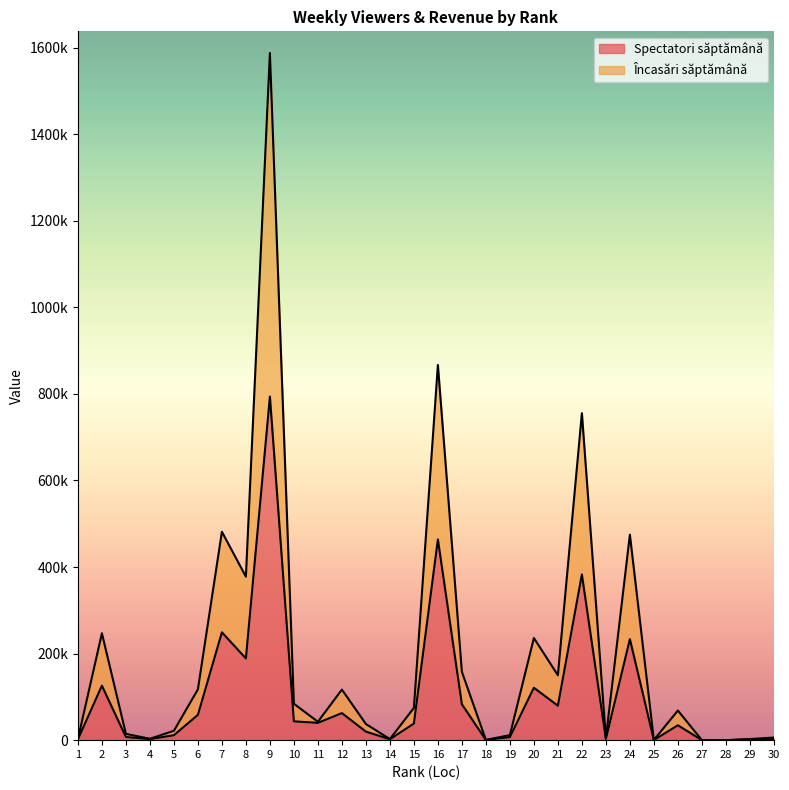

What is the spread (max minus min) of values at 26?

34149.0